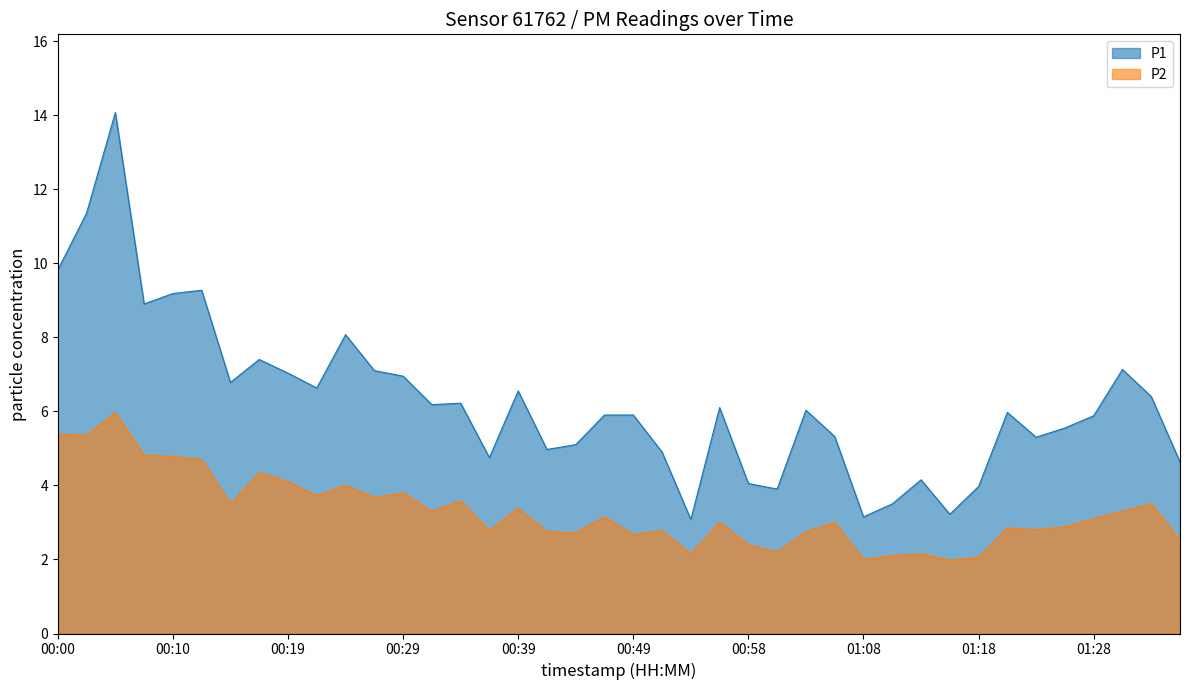

Rank the series by their maximum value, from lowest to highest.

P2, P1